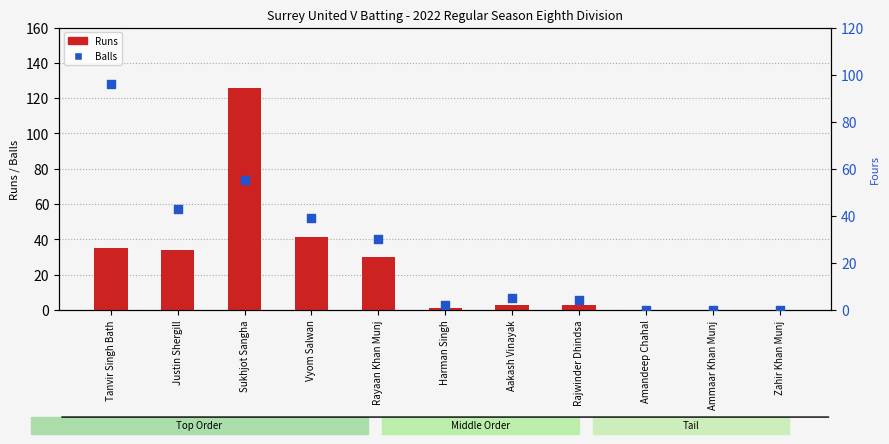

At how many categories does at least one series exceed 123?

1